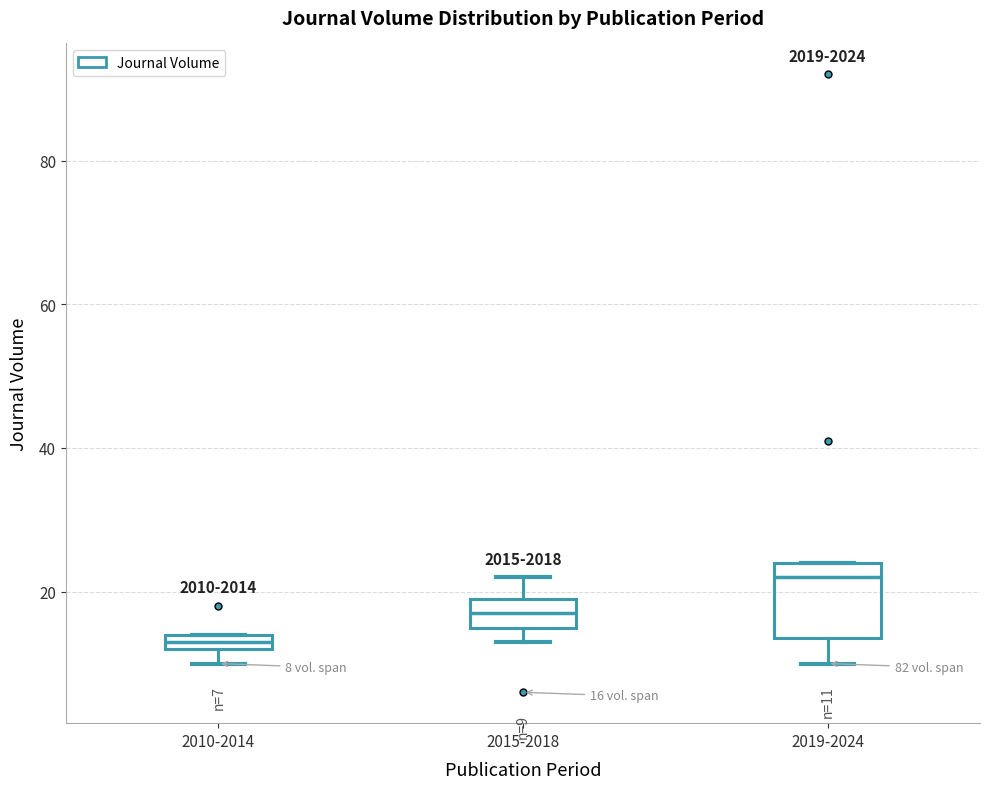

Which box is the tallest, from its lower edge to its upper edge?

2019-2024